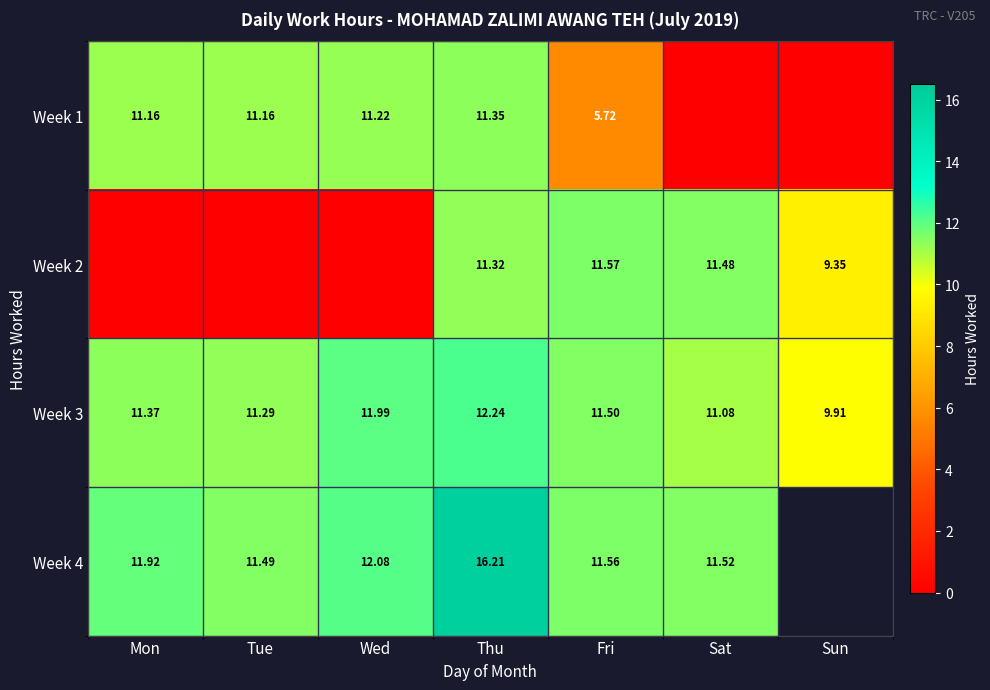

Rank the categories by Week 3 value from highest to lowest.

Thu, Wed, Fri, Mon, Tue, Sat, Sun